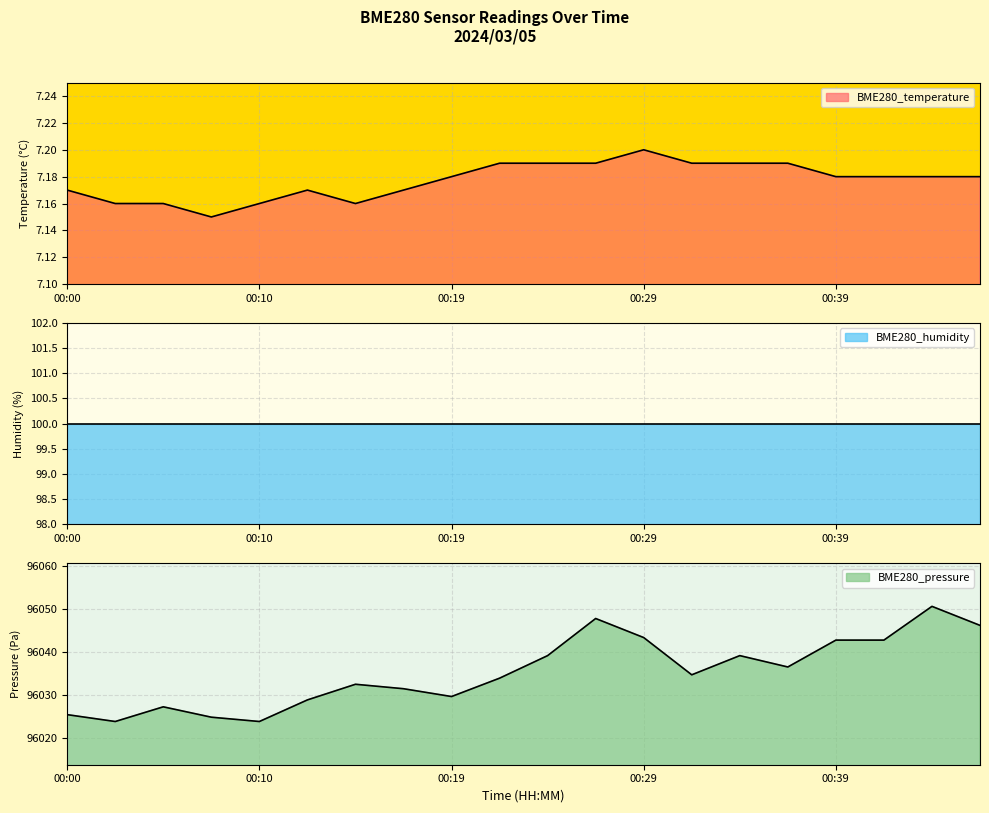

Which has a higher value, 00:32 or 00:02?

00:32